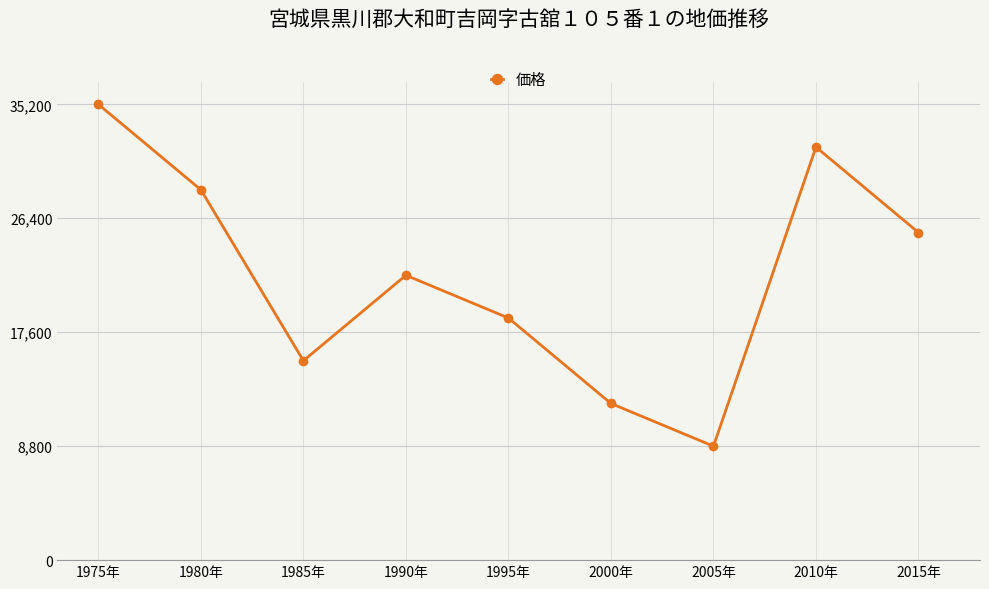

Reading left to right, list all the values displayed in this chart.

1975年=35200	1980年=28600	1985年=15400	1990年=22000	1995年=18700	2000年=12100	2005年=8800	2010年=31900	2015年=25300